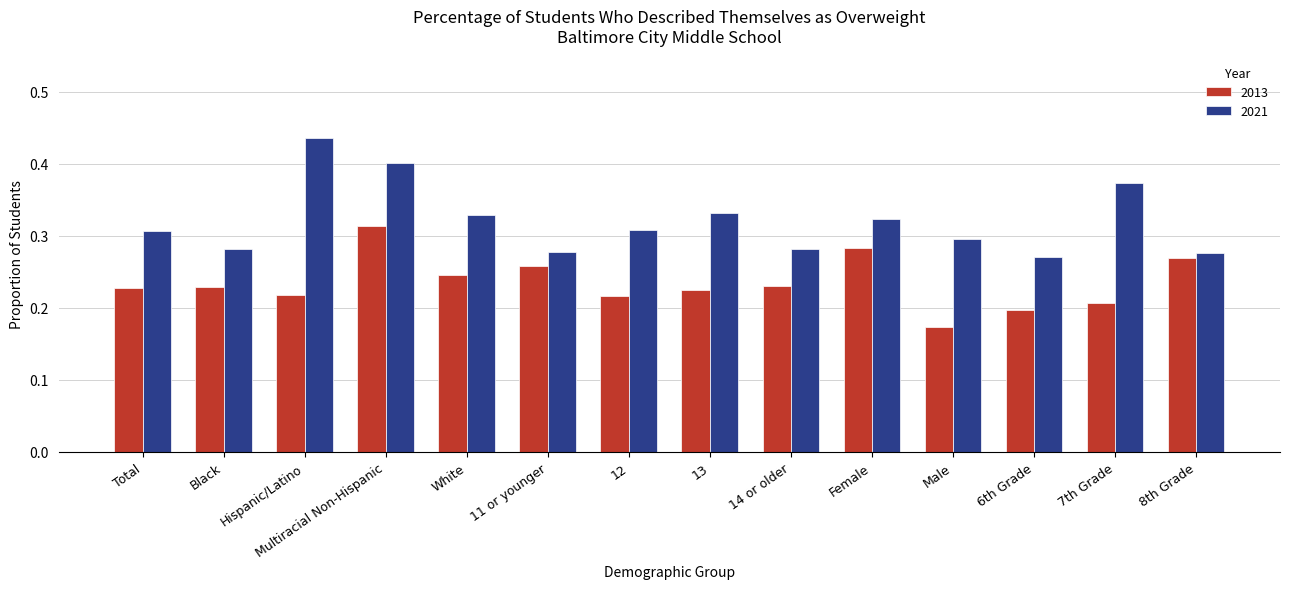

Count the 2013 values in the range 0 to 1.

14